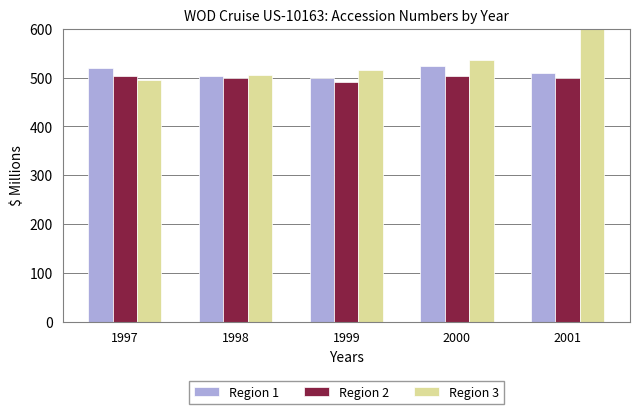

What is the sum of all Region 3 values?

2813